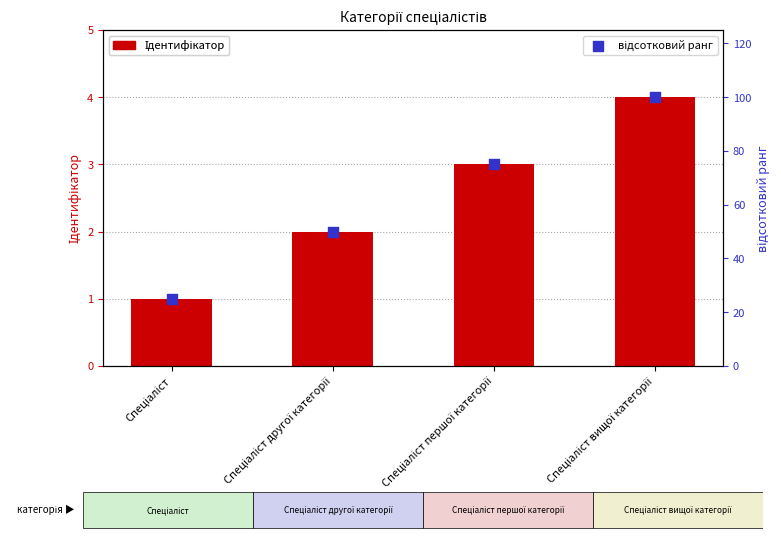

Which series has the widest spread of Y values?

відсотковий ранг